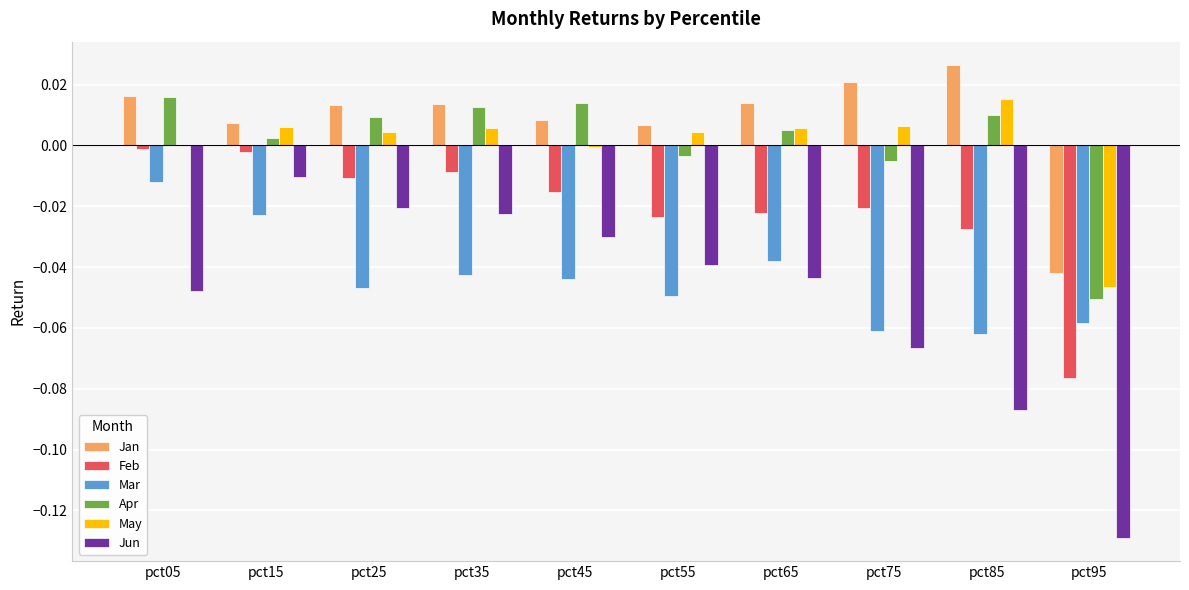

Which series changed the most between pct85 and pct95?

Jan